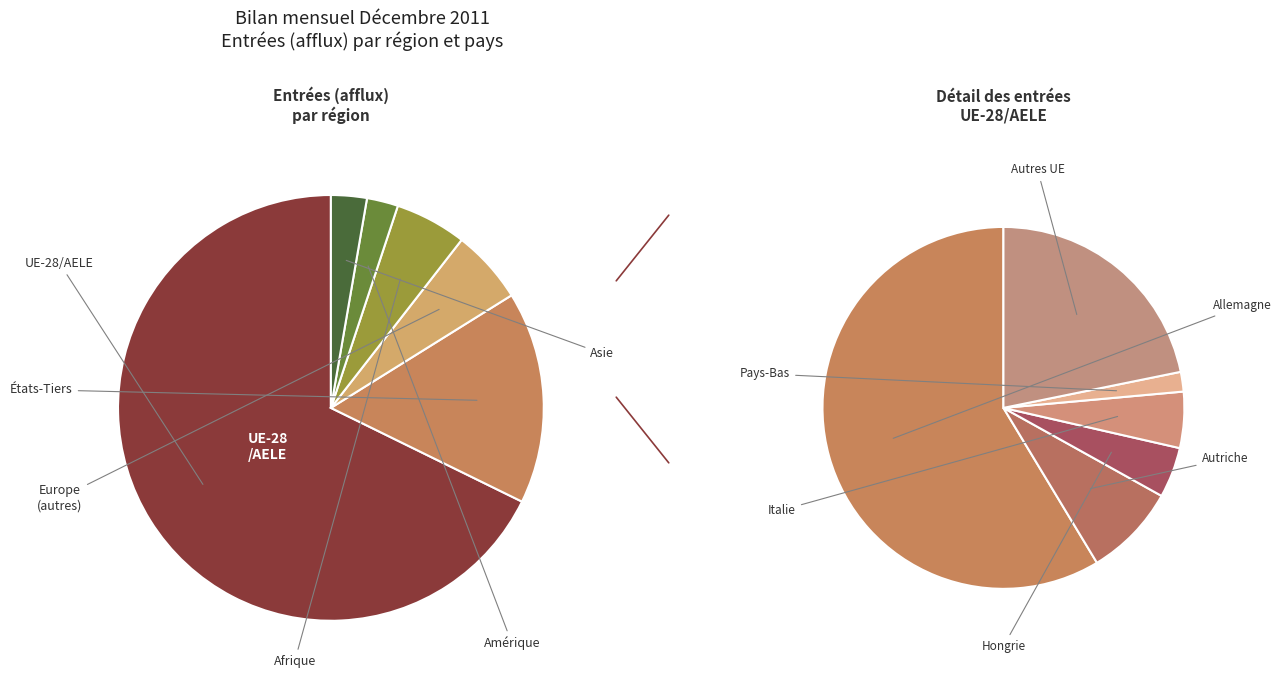

The Océanie slice represents 0% of the pie. True or false?

True